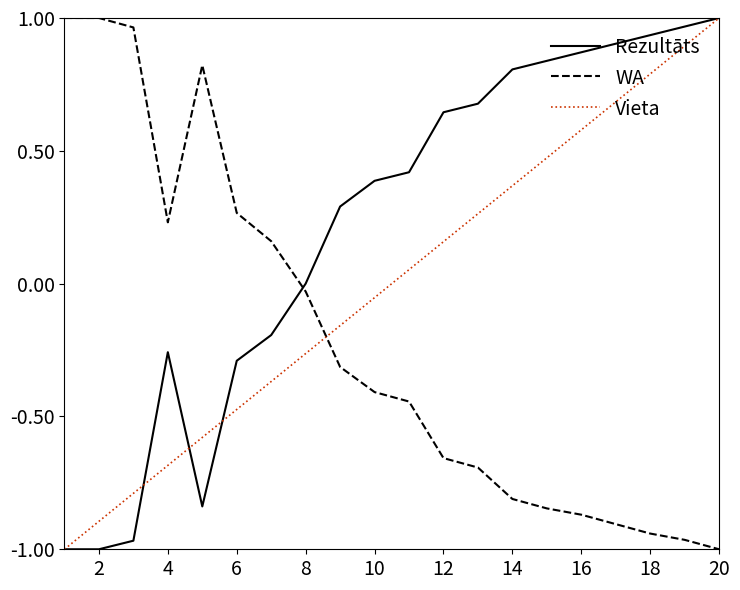

List the series in order of their overall mean, lowest first.

WA, Vieta, Rezultāts